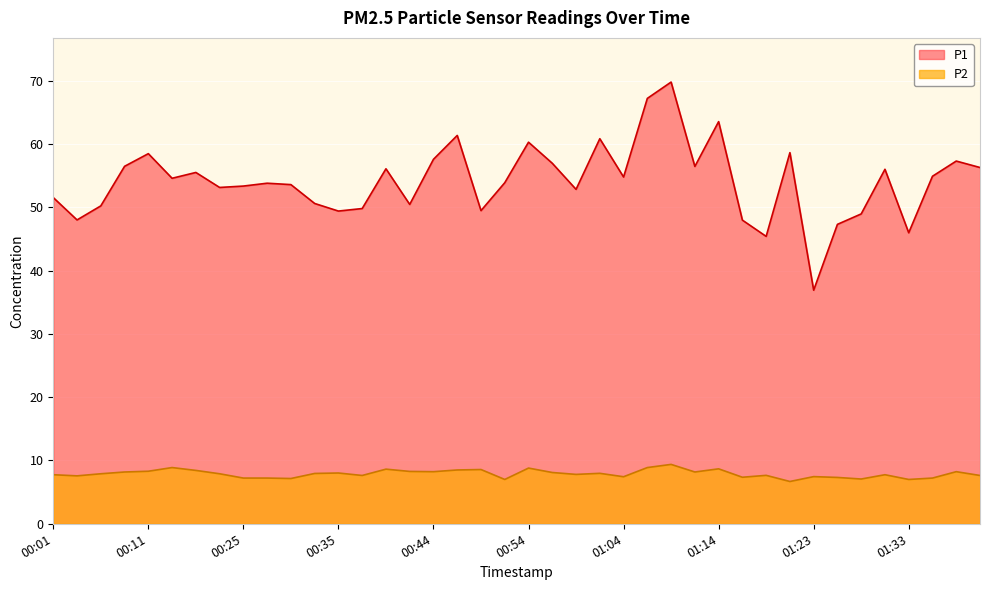

Which series has the largest total across all categories?

P1